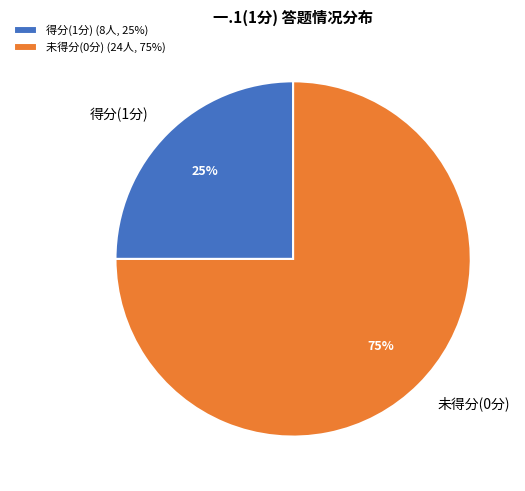

Is it true that 得分(1分) is 25% of the pie?

True